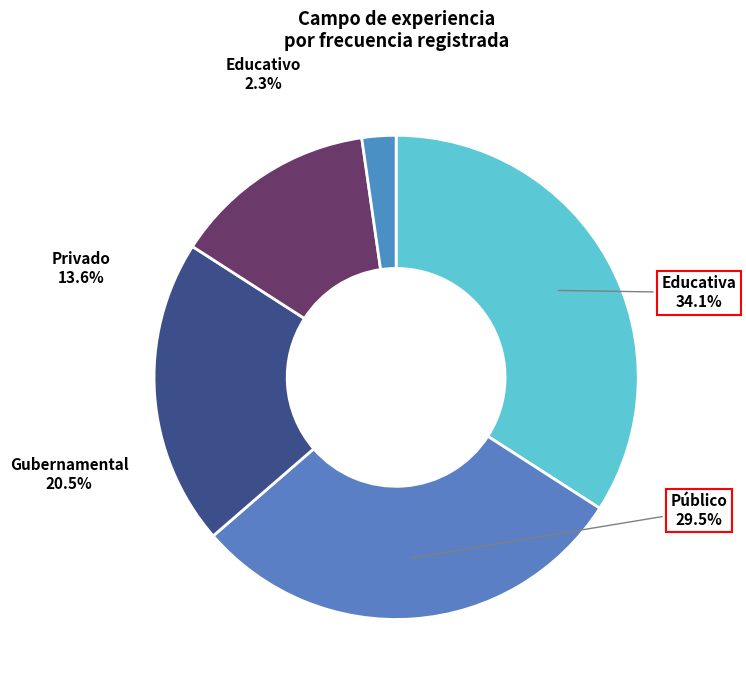

How many slices are in this pie chart?

5